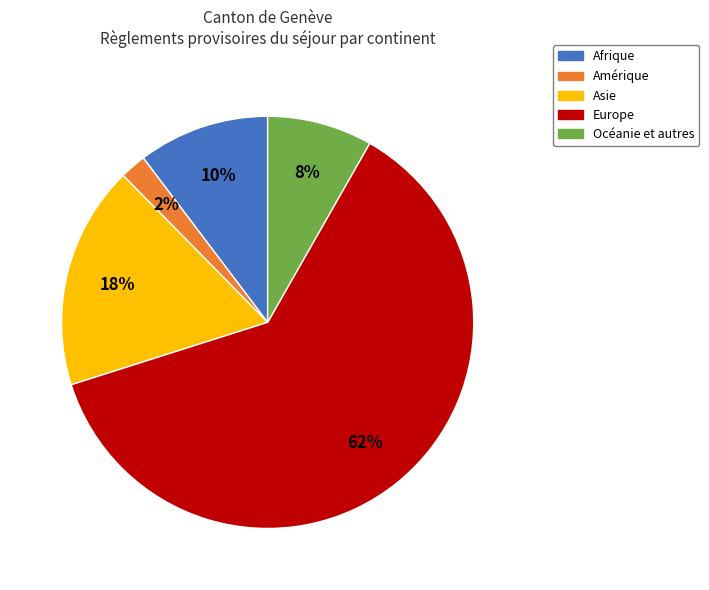

Between Amérique and Europe, which is larger?

Europe